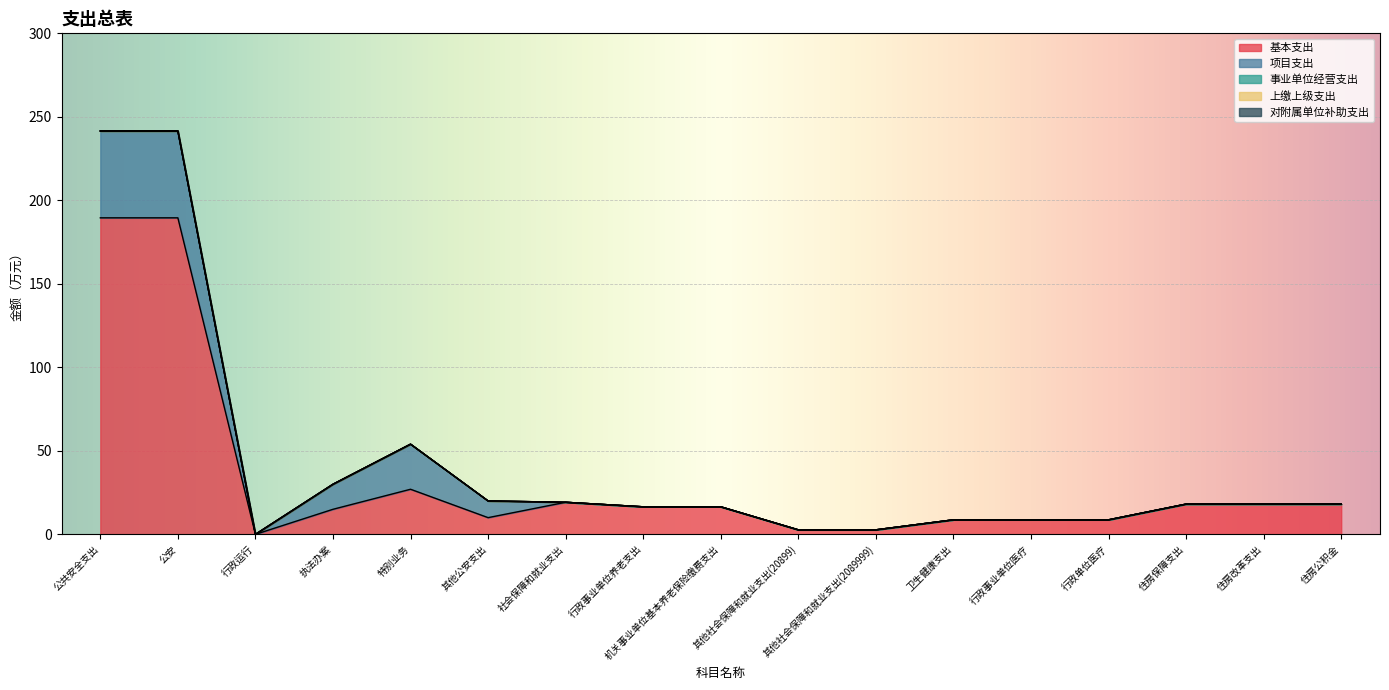

Rank the series by their maximum value, from highest to lowest.

基本支出, 项目支出, 事业单位经营支出, 上缴上级支出, 对附属单位补助支出